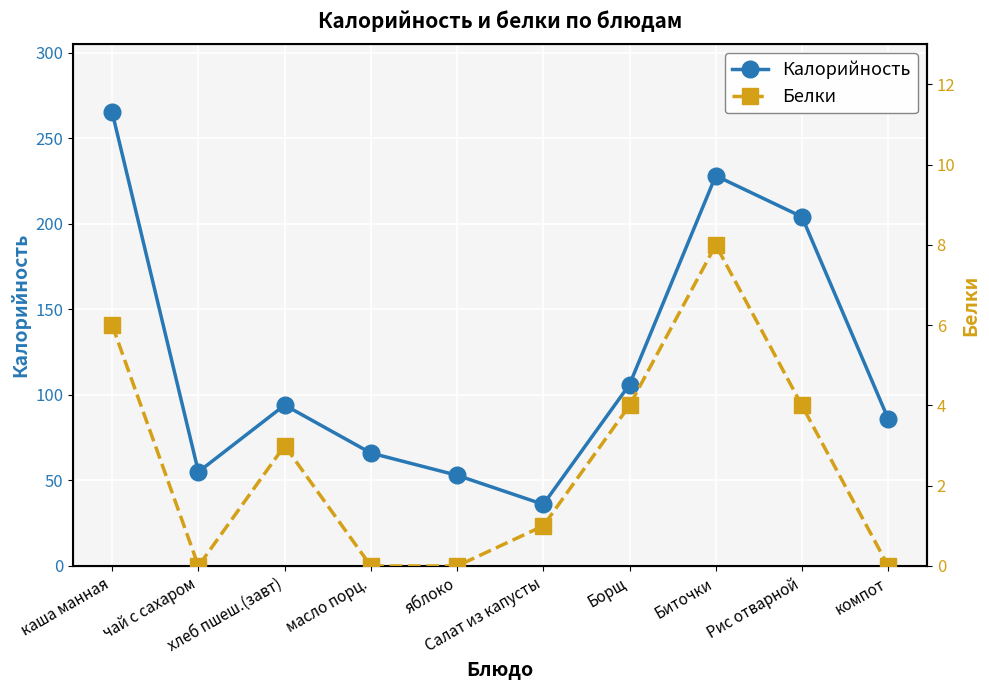

True or false: Калорийность has a value of 204 at Рис отварной.

True